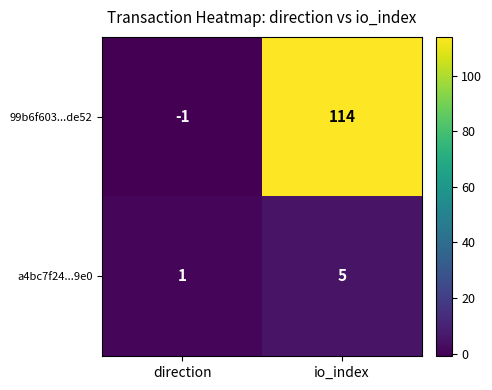

Which series has the widest spread of values?

99b6f603...de52